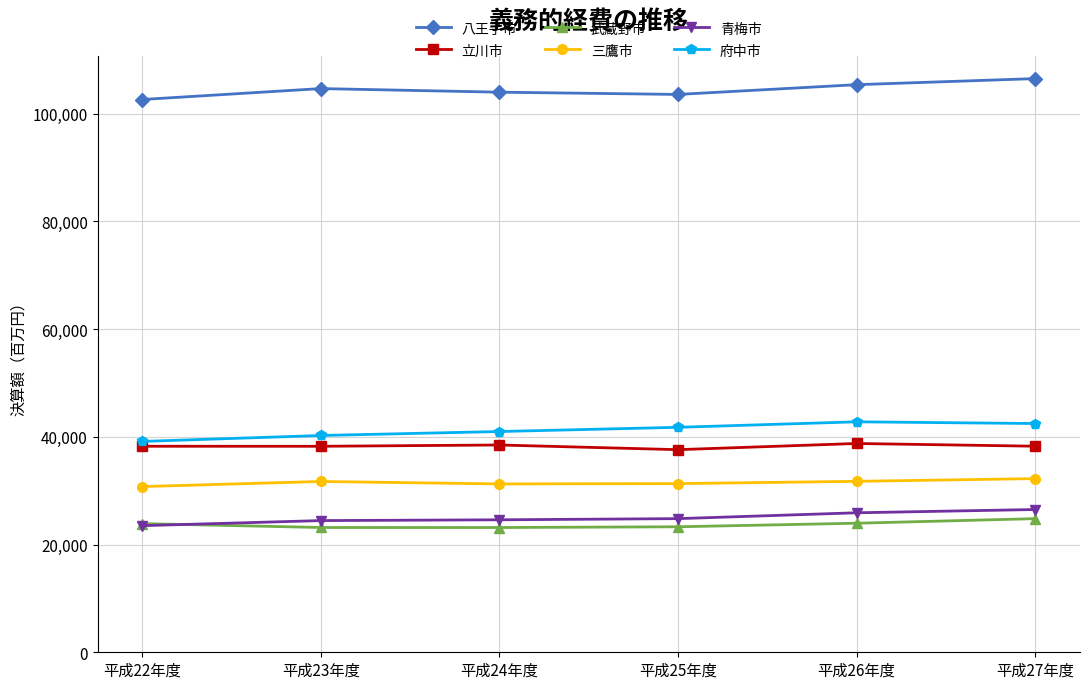

What is the label of the 3rd point from the left?

平成24年度